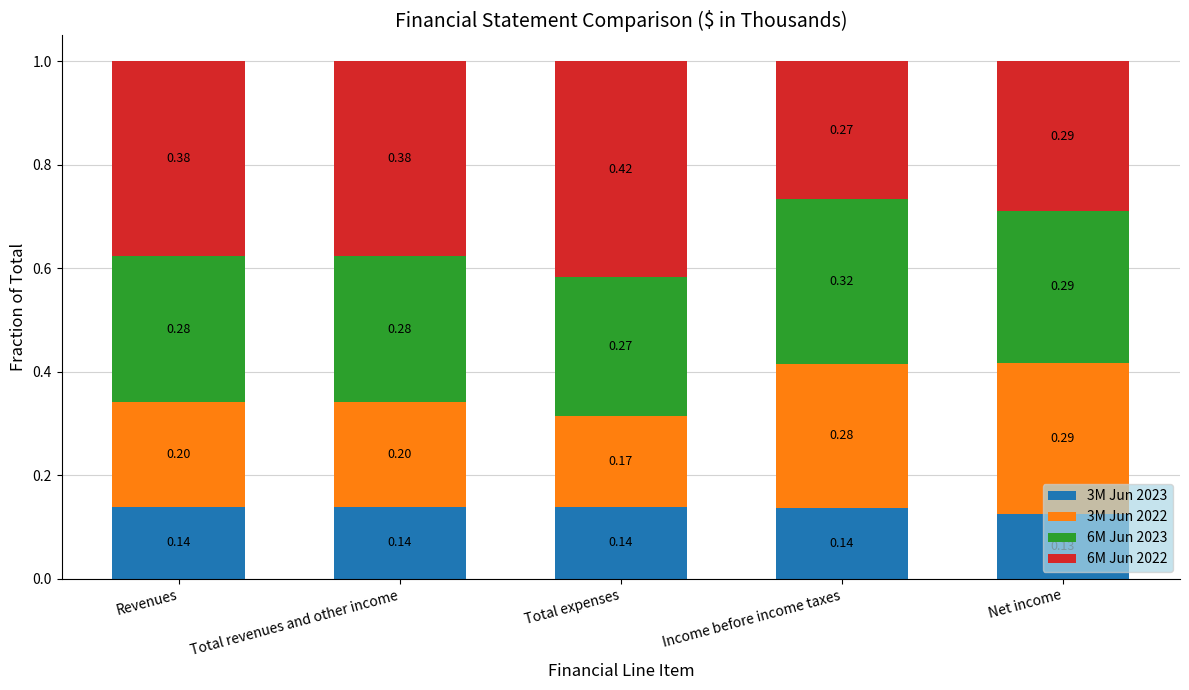

Does the chart contain any negative values?

No